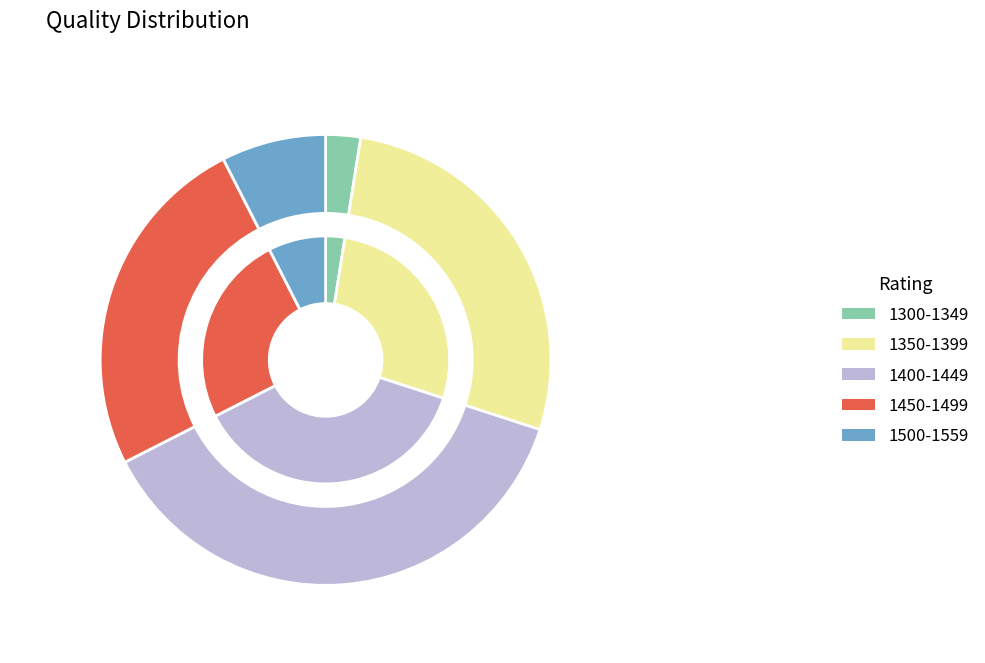

To the nearest percent, what portion does 18 represent?

3%